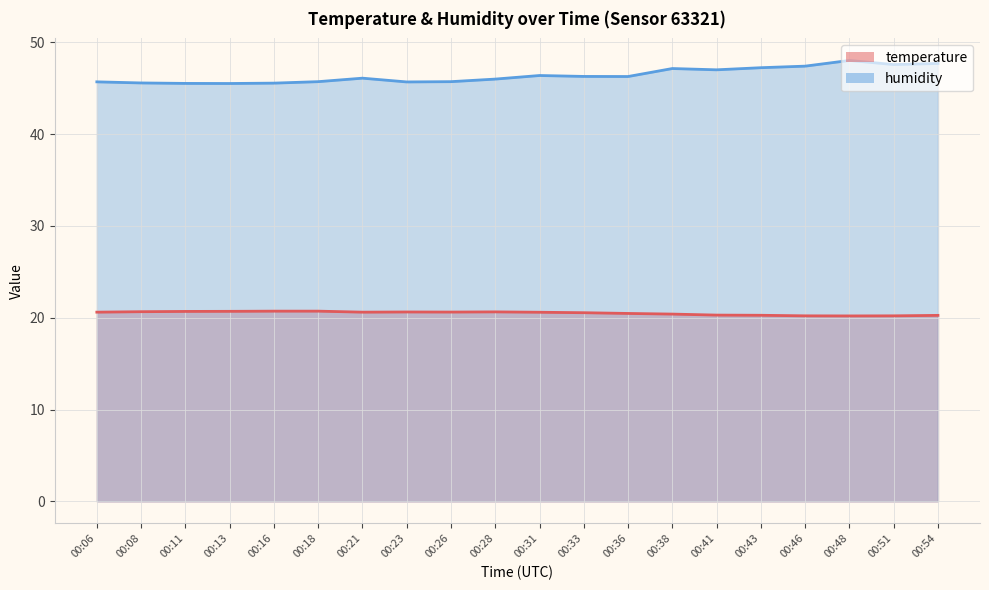

What is the total value across all series at 00:54?

67.9